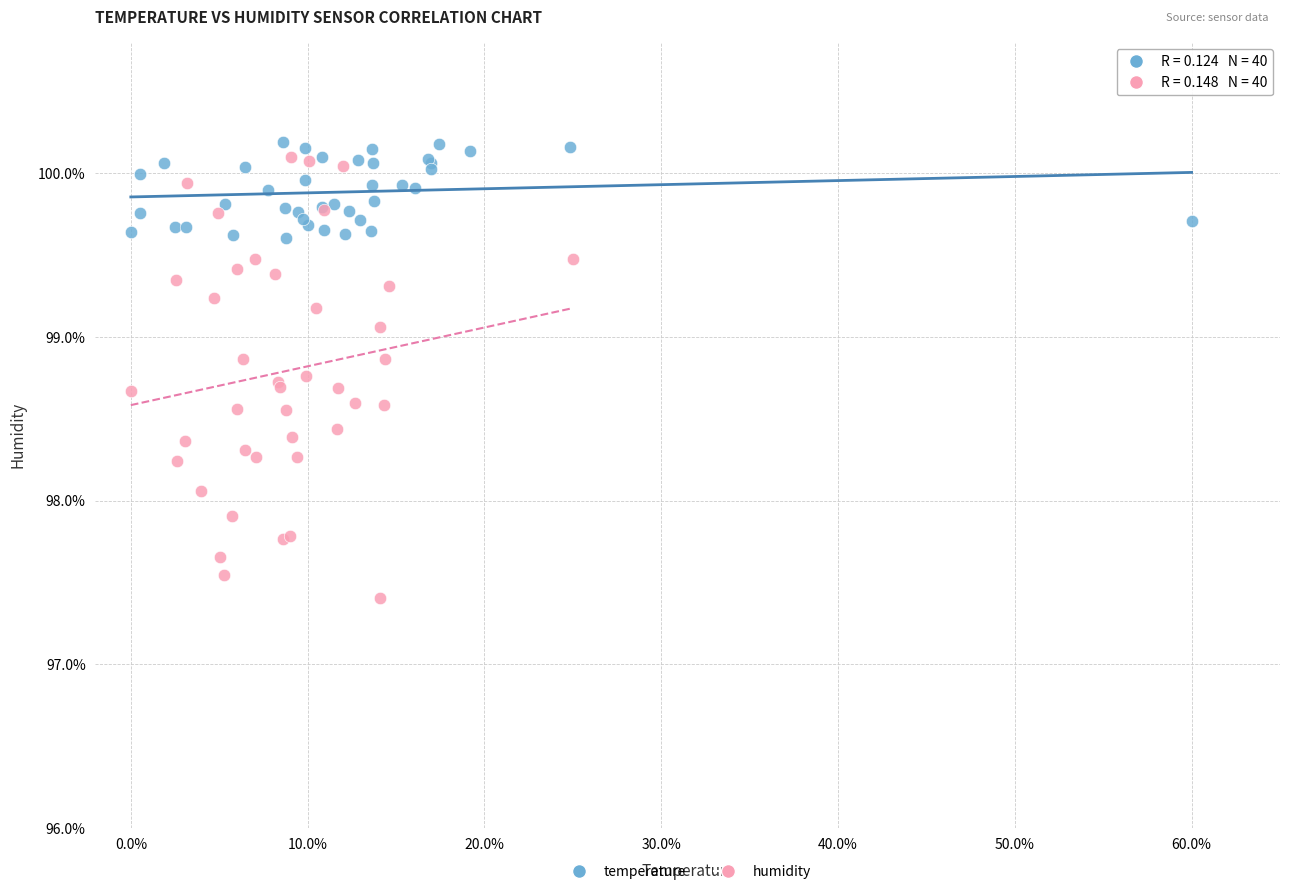

Which series reaches the minimum Y coordinate?

humidity